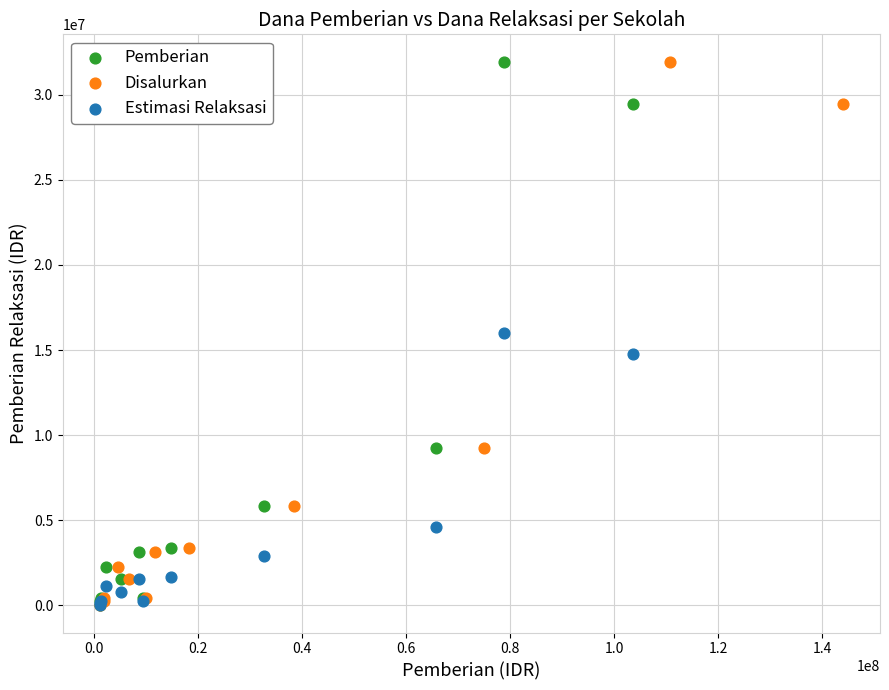

What are all the series names shown in the legend?

Pemberian, Disalurkan, Estimasi Relaksasi